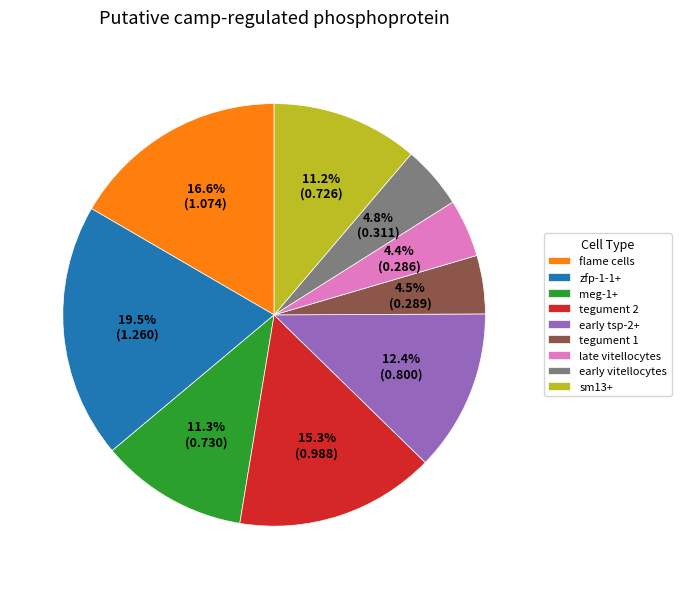

The late vitellocytes slice represents 4% of the pie. True or false?

True